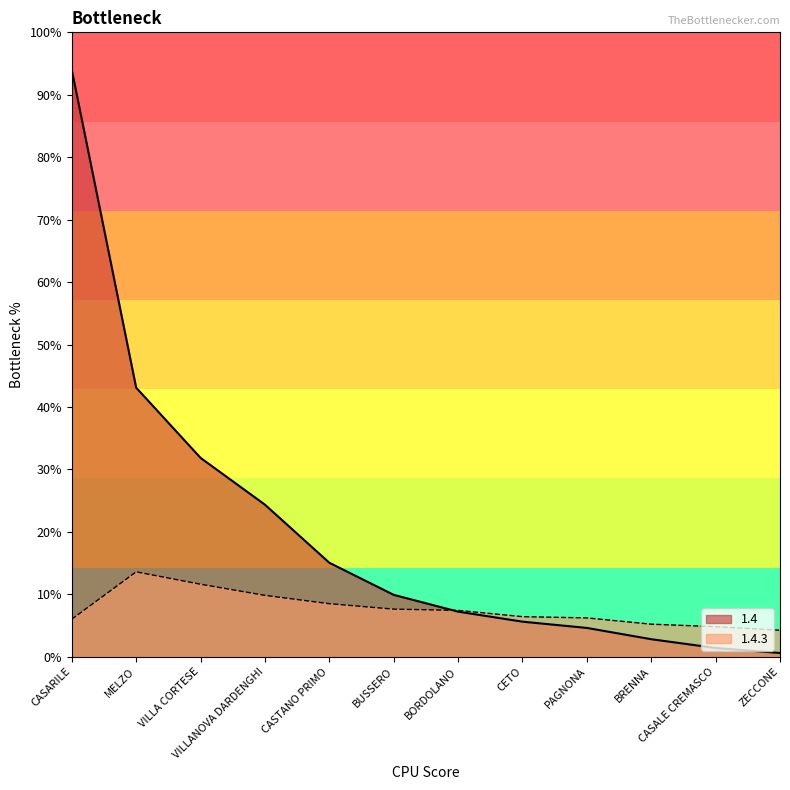

What is the highest value of the 1.4.3 series?

0.1